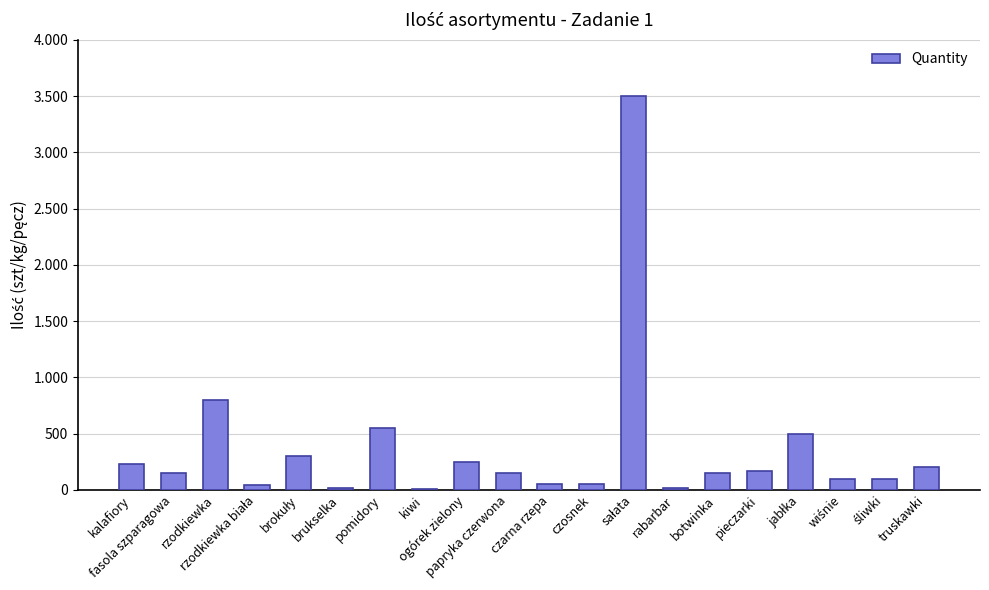

At which category does the chart reach its minimum across all series?

kiwi